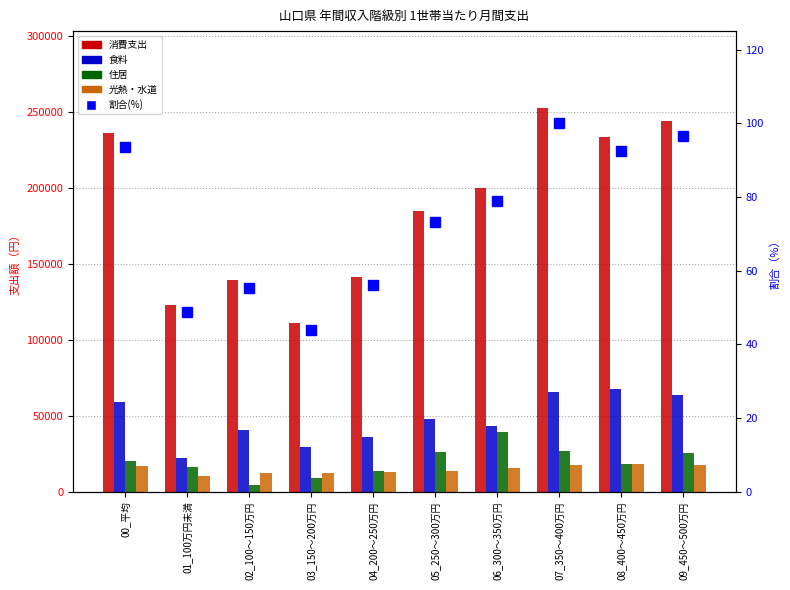

Which series has the largest total across all categories?

消費支出